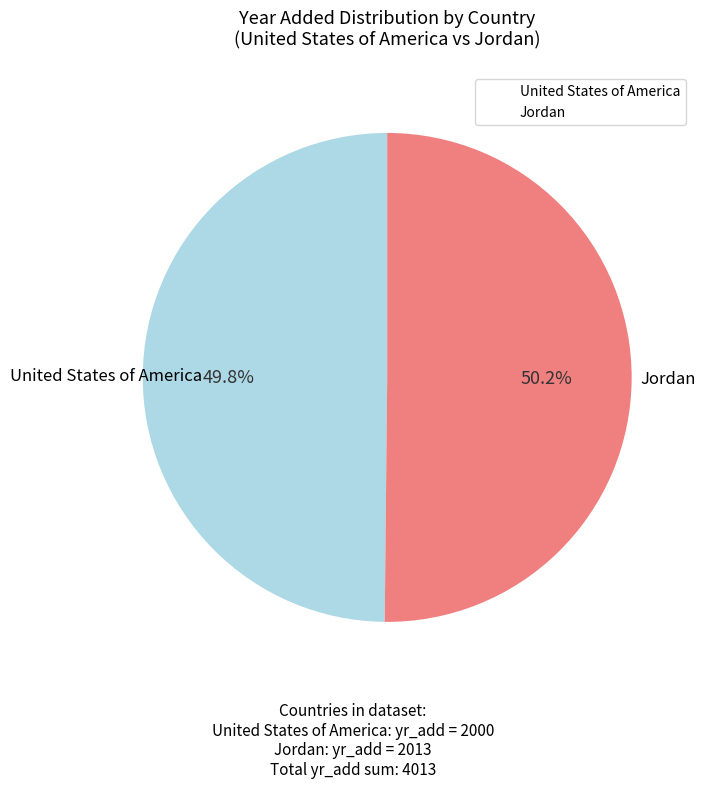

Is there any slice that represents more than half of the pie?

Yes